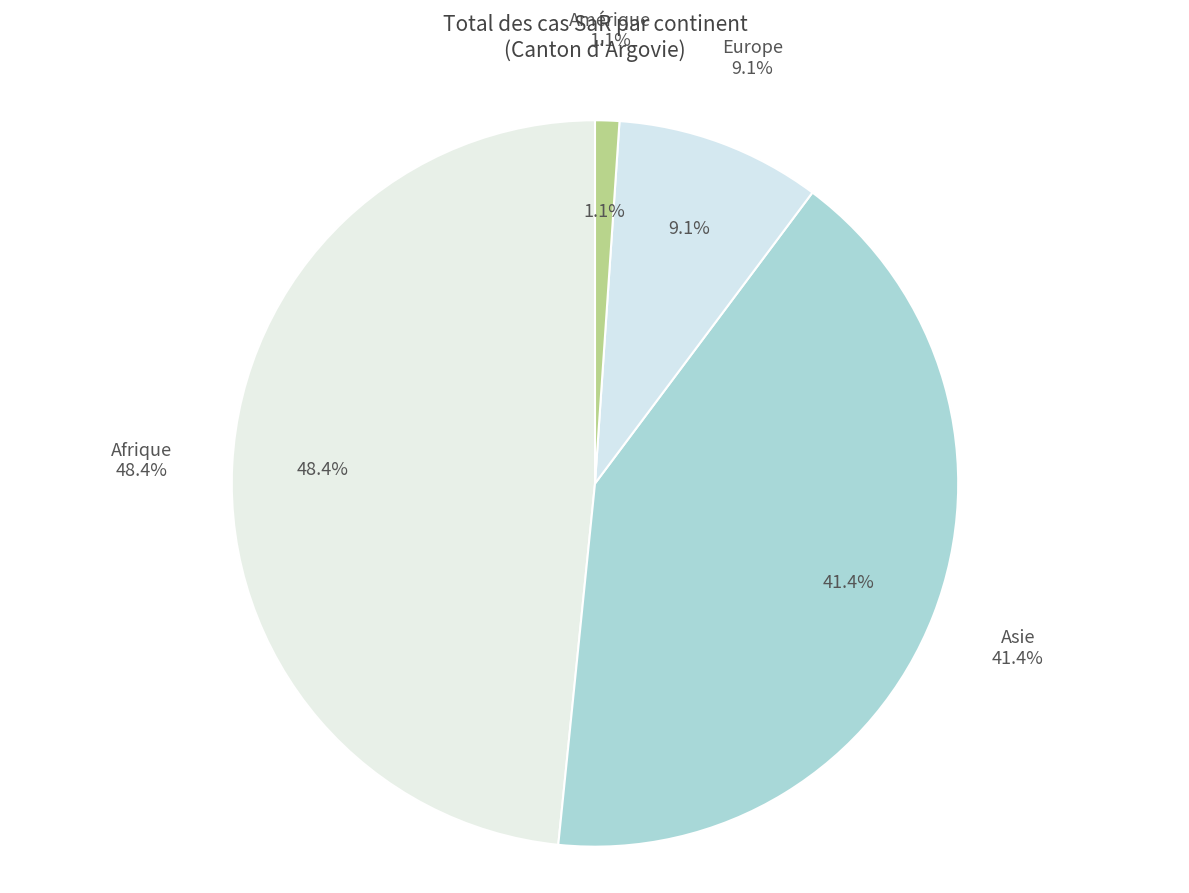

To the nearest percent, what is the combined percentage of Europe and Afrique?

58%